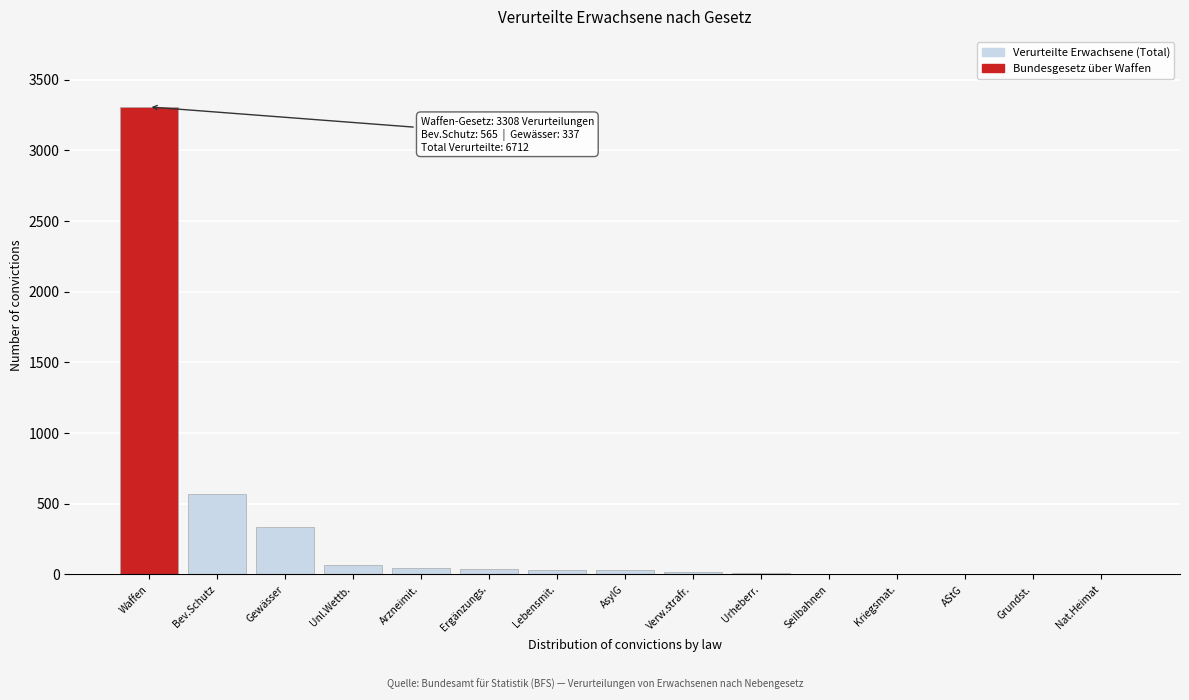

At which label is the value closest to 1654?

Bev.Schutz